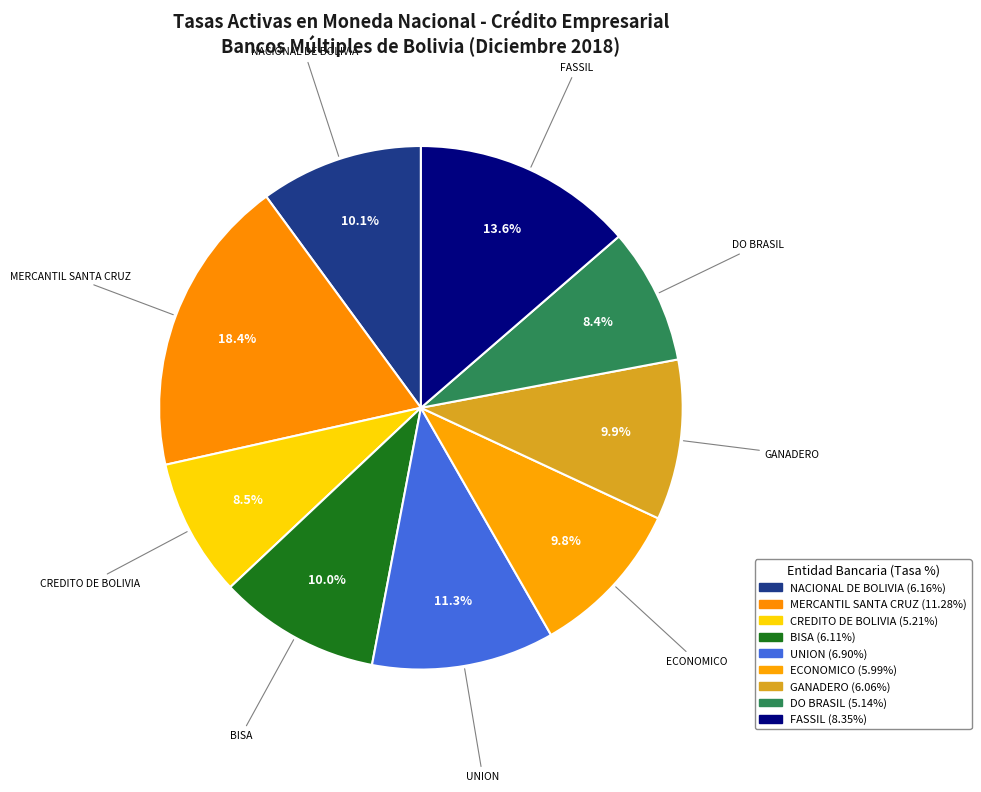

Count the number of slices in the pie.

9